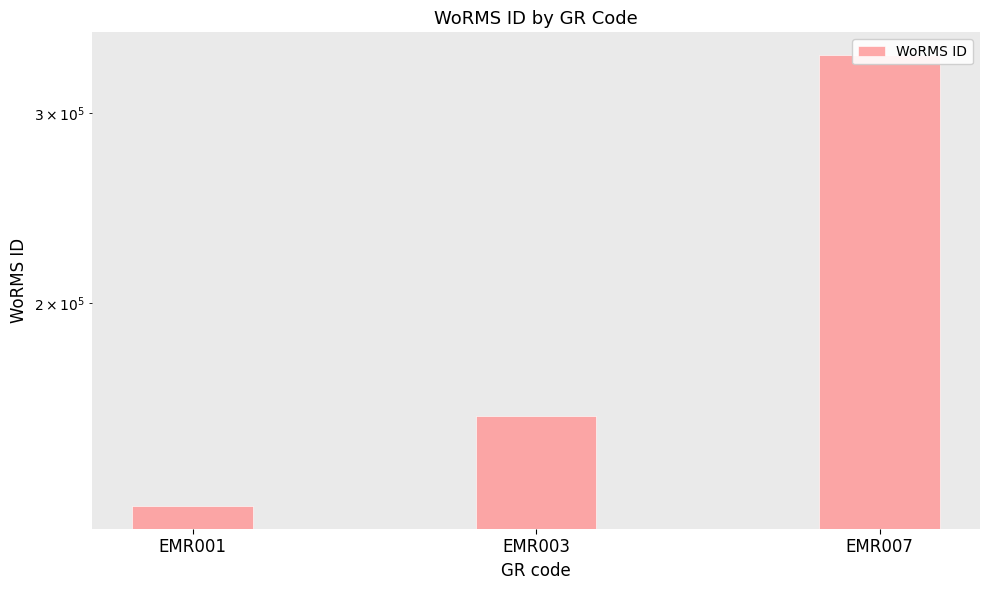

What is the difference between the maximum and second lowest values?

181982